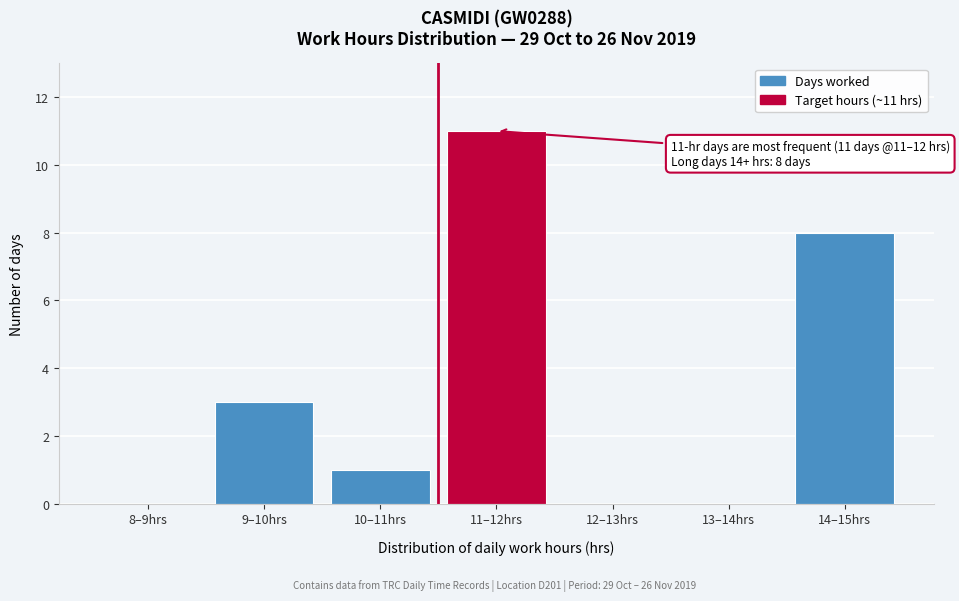

Reading right to left, extract all data points from this chart.

14–15hrs=8	13–14hrs=0	12–13hrs=0	11–12hrs=11	10–11hrs=1	9–10hrs=3	8–9hrs=0